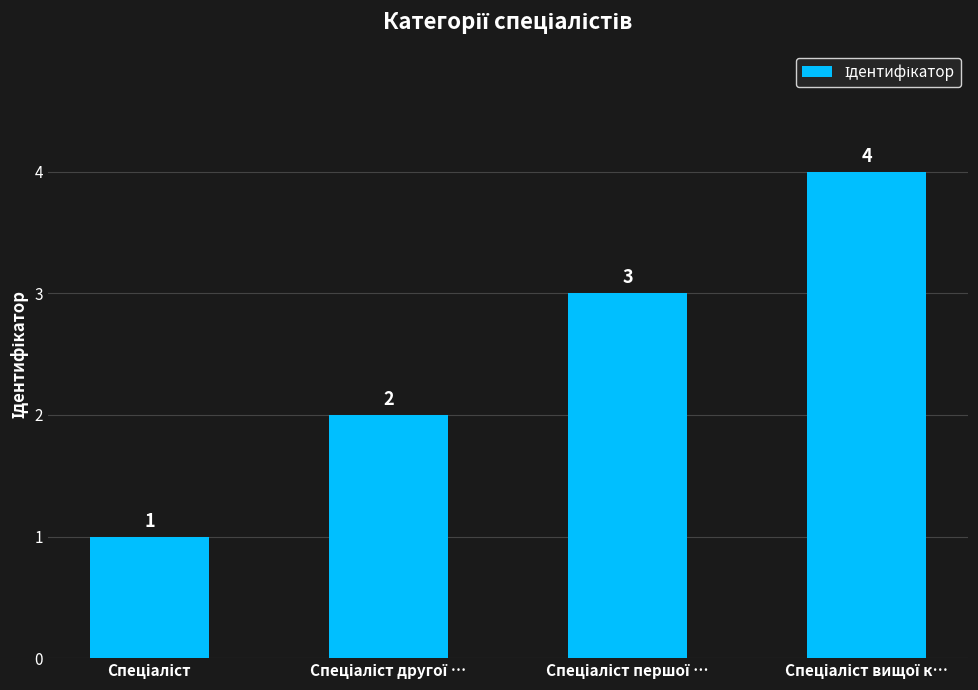

How many bars are there in total?

4